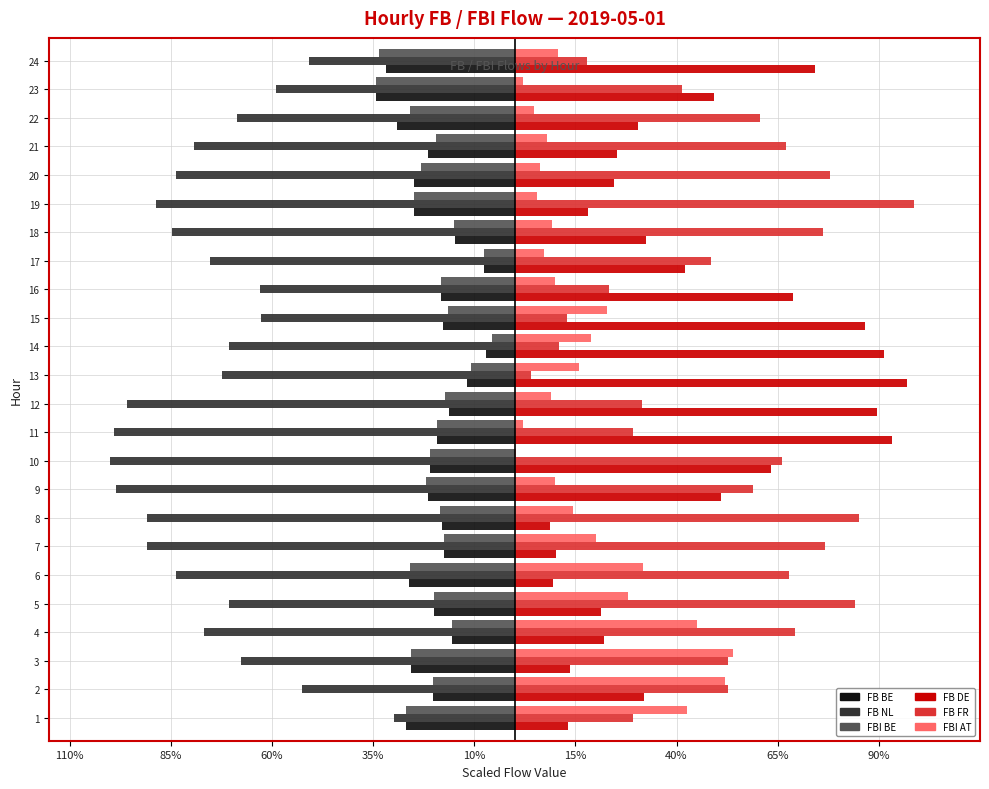

What are all the series names shown in the legend?

FB BE, FB NL, FBI BE, FB DE, FB FR, FBI AT